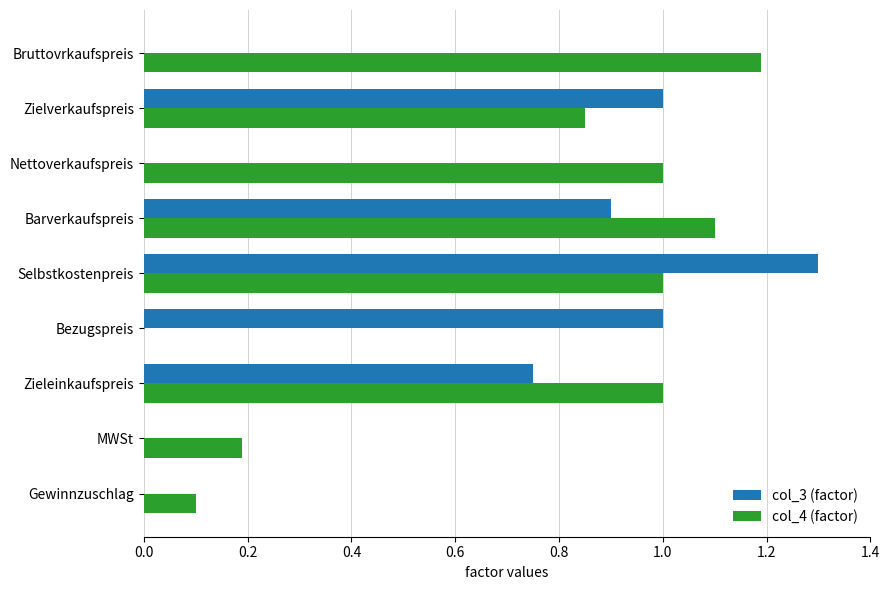

Read the col_4 (factor) value at Selbstkostenpreis.

1.0